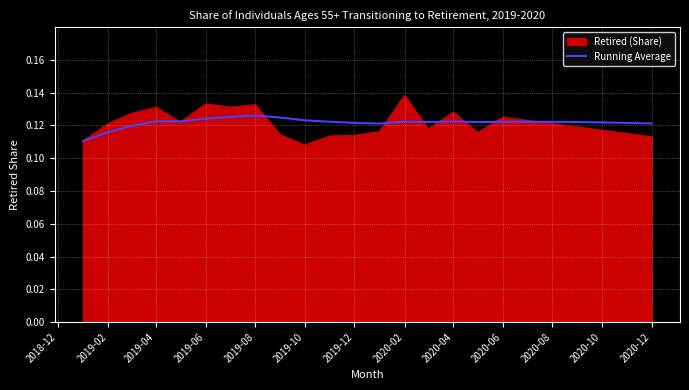

Which series has the largest range (max minus min)?

Retired (Share)